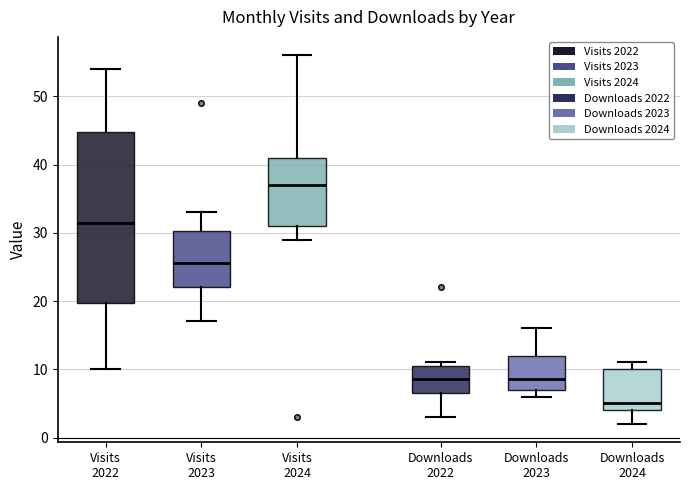

Reading left to right, transcribe this box plot: for each box, give where its median line is, the range the box spans, and where its two whiskers end, as read against the y-axis. The values are not printed on the chart, so give them approximately, as read against the axis.

Visits 2022: median 32, box 20 to 45, whiskers 10 to 54
Visits 2023: median 26, box 22 to 30, whiskers 17 to 33
Visits 2024: median 37, box 31 to 41, whiskers 29 to 56
Downloads 2022: median 9, box 7 to 11, whiskers 3 to 11 (just above the box's upper edge)
Downloads 2023: median 9, box 7 to 12, whiskers 6 to 16
Downloads 2024: median 5, box 4 to 10, whiskers 2 to 11